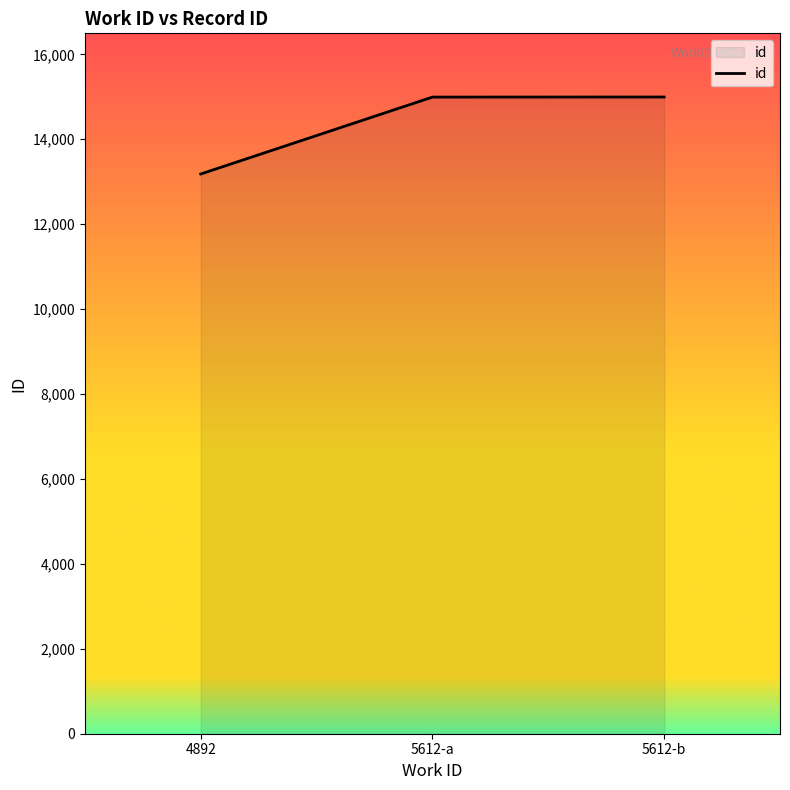

How many categories are shown in the chart?

3